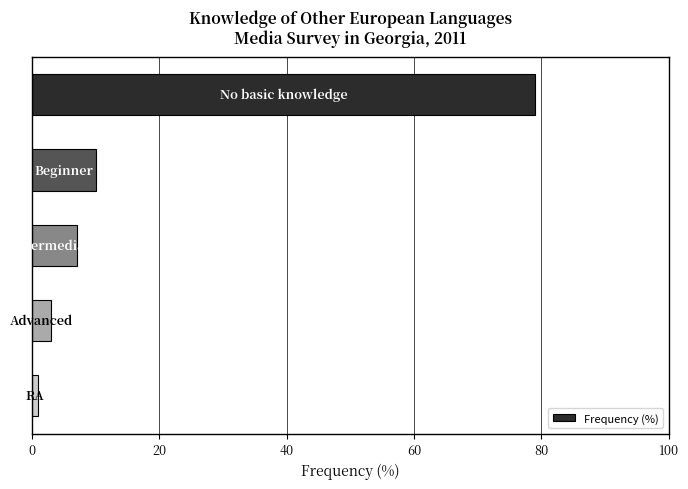

Reading top to bottom, what are all the values shown in this chart?

79	10	7	3	1